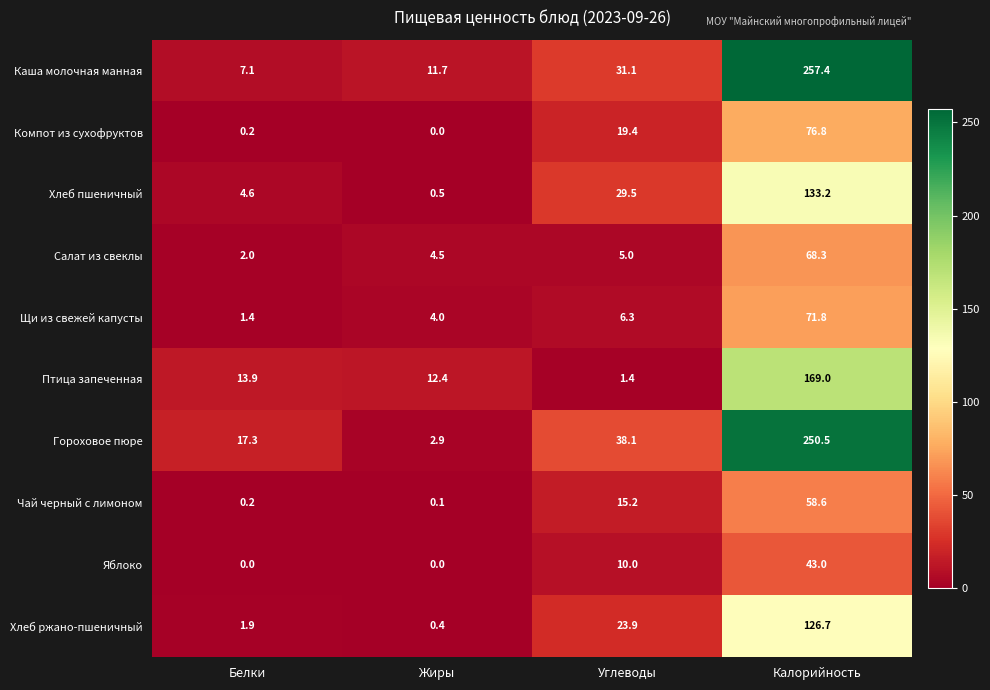

What is the total value across all series at Углеводы?

179.9